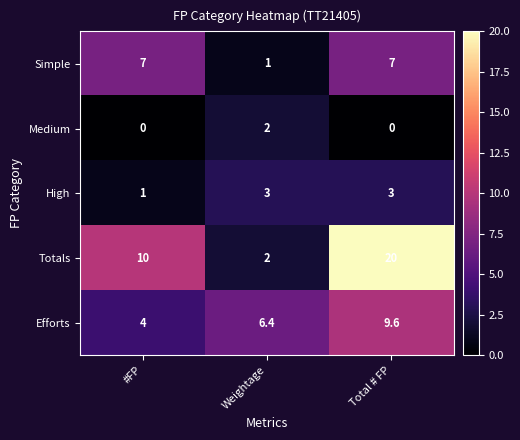

What is the average value of the High series?

2.3